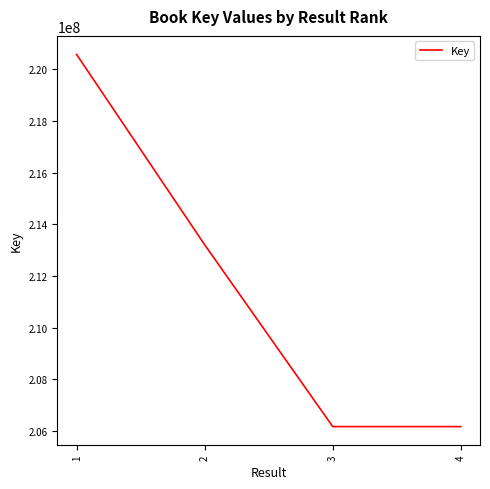

What is the greatest value displayed?

220573564